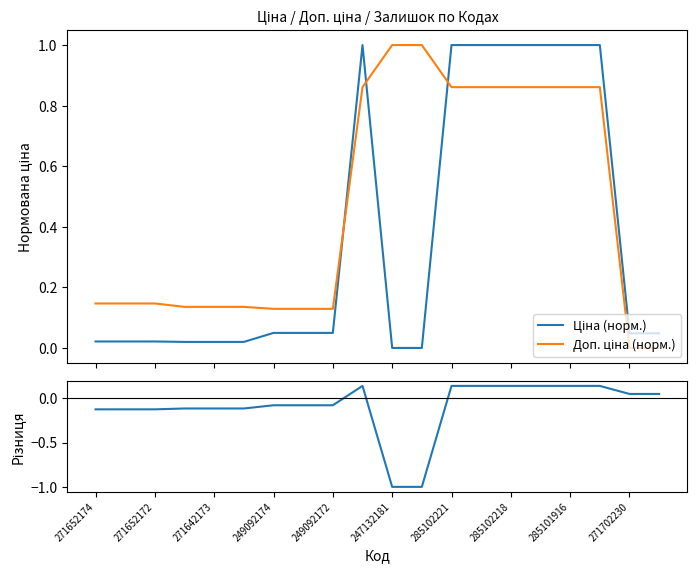

What are all the series names shown in the legend?

Ціна (норм.), Доп. ціна (норм.), Різниця (Ціна-Доп.)